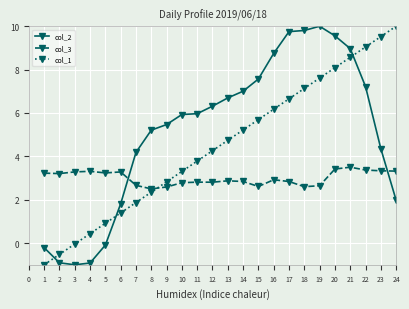

Is this an area chart (filled region under the line)?

No